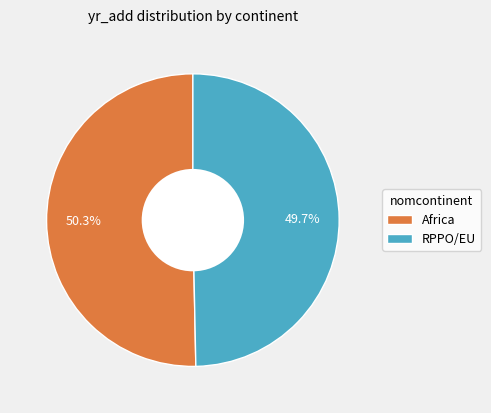

The Africa slice represents 56% of the pie. True or false?

False